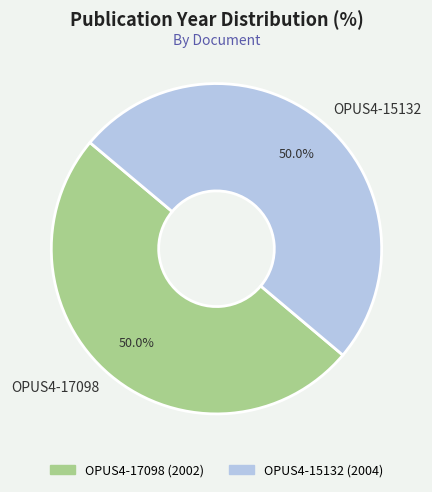

How much of the chart is everything except OPUS4-17098?

50.0%